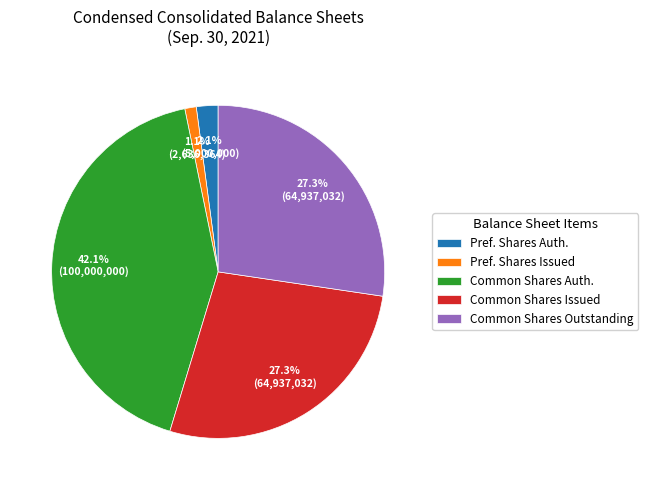

Do Common Shares Auth. and Pref. Shares Auth. together represent more than half of the pie?

No